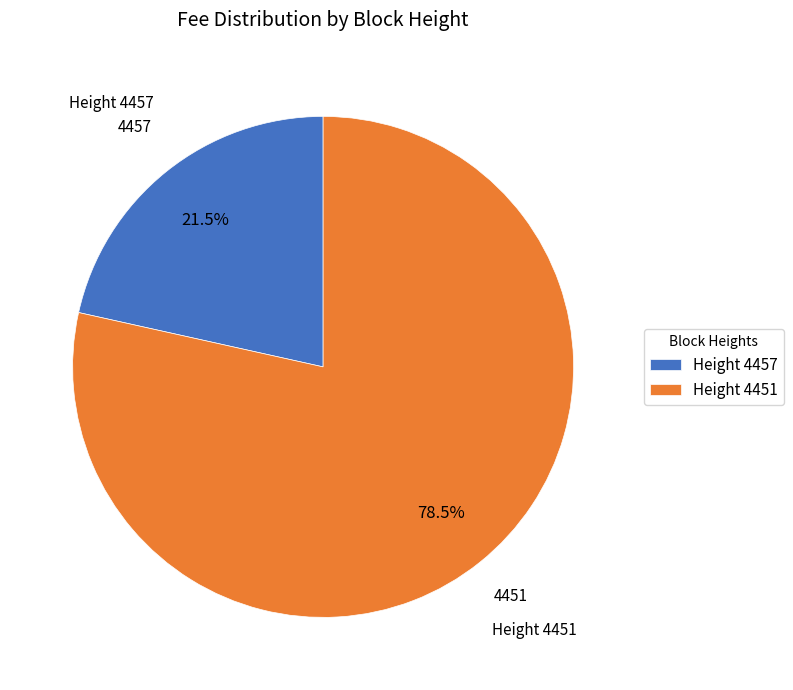

To the nearest percent, what is the difference between the largest and smallest slice percentages?

57%